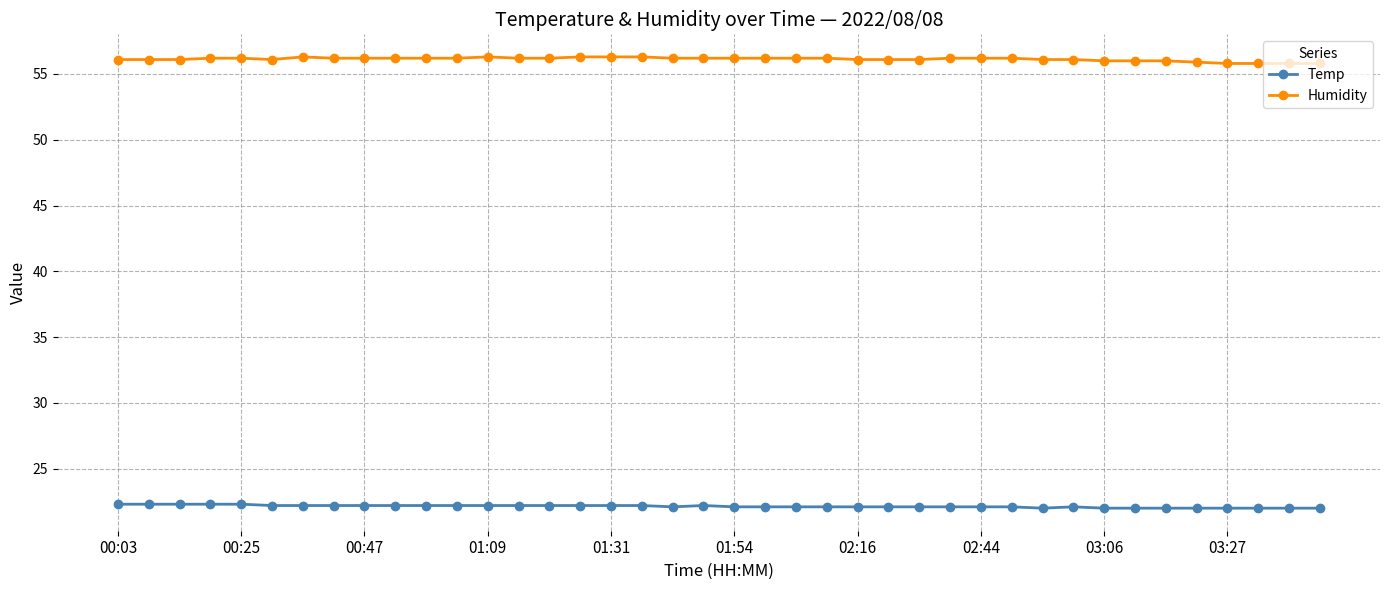

Which series has the largest total across all categories?

Humidity